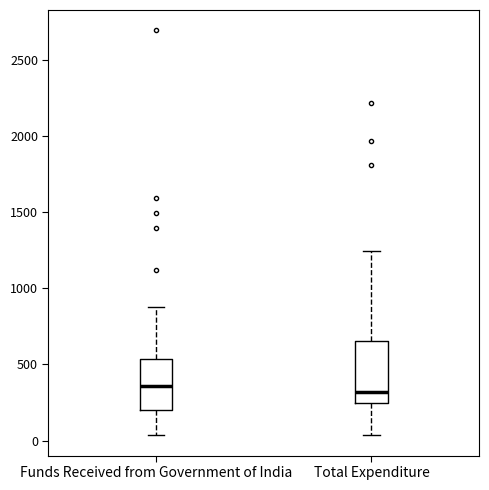

Which box is the tallest, from its lower edge to its upper edge?

Total Expenditure